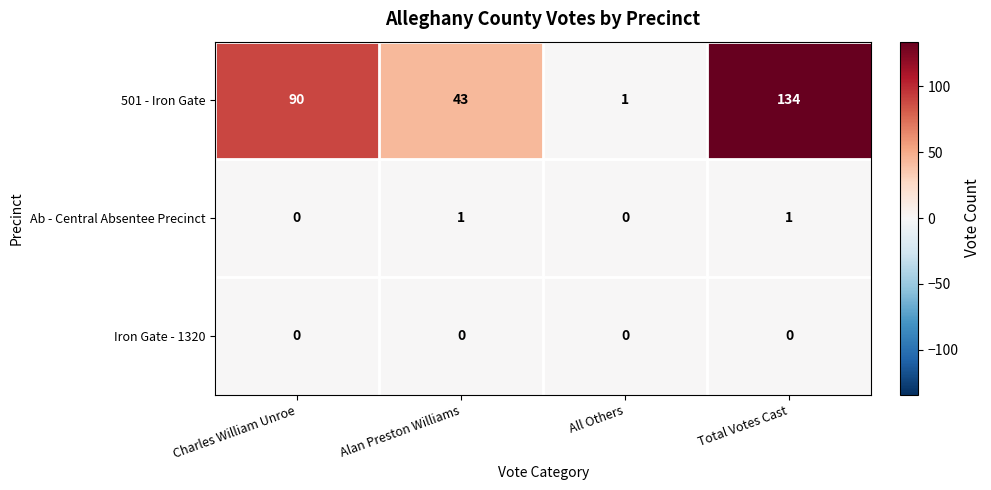

Reading left to right, extract all data points from this chart.

501 - Iron Gate: Charles William Unroe=90	Alan Preston Williams=43	All Others=1	Total Votes Cast=134
Ab - Central Absentee Precinct: Charles William Unroe=0	Alan Preston Williams=1	All Others=0	Total Votes Cast=1
Iron Gate - 1320: Charles William Unroe=0	Alan Preston Williams=0	All Others=0	Total Votes Cast=0